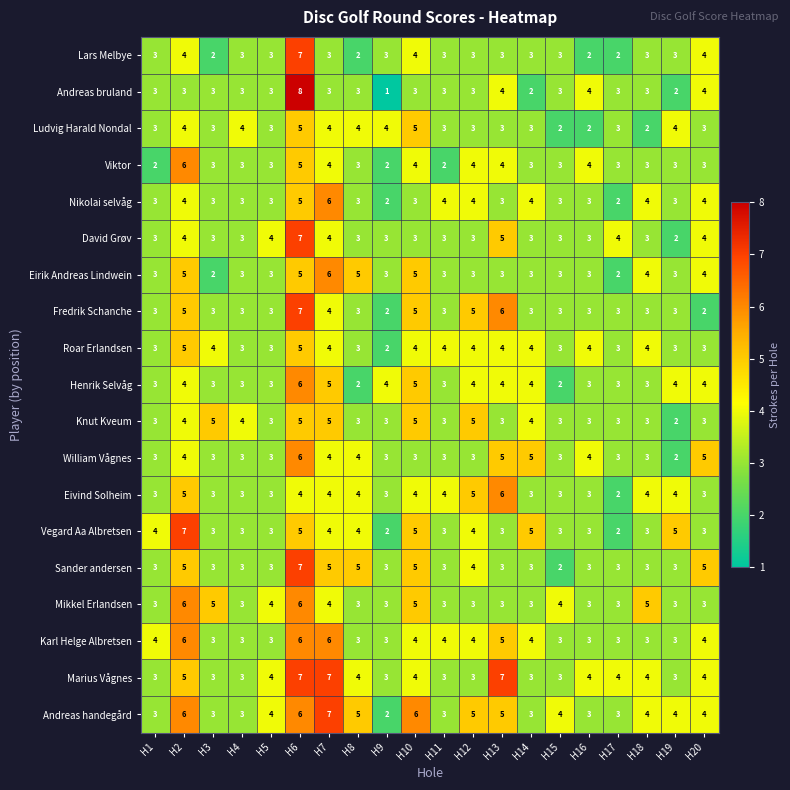

What is the maximum value for Ludvig Harald Nondal?

5